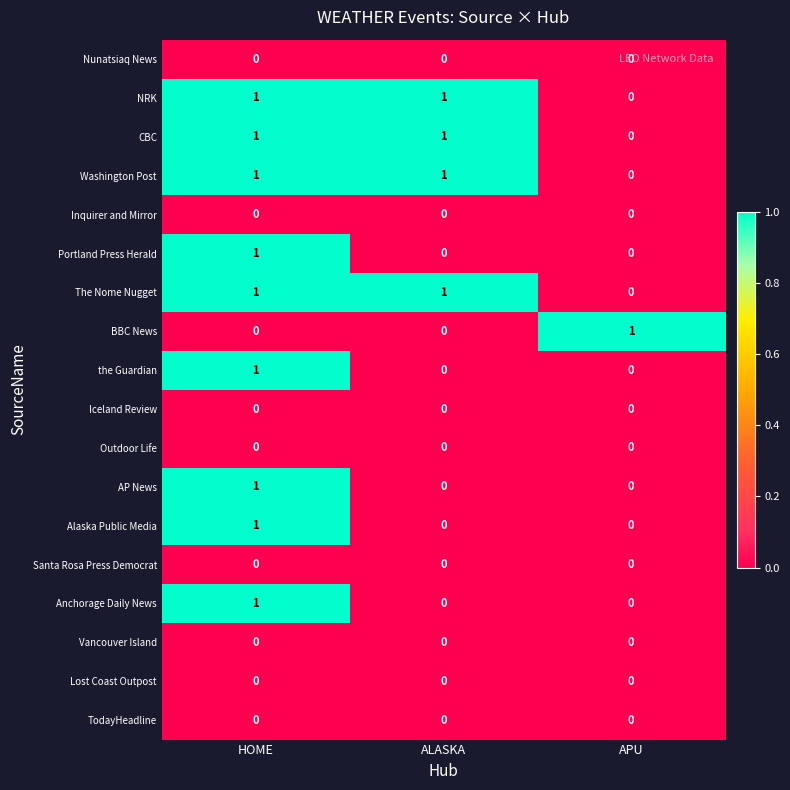

Where is Washington Post nearest to the value 0?

APU